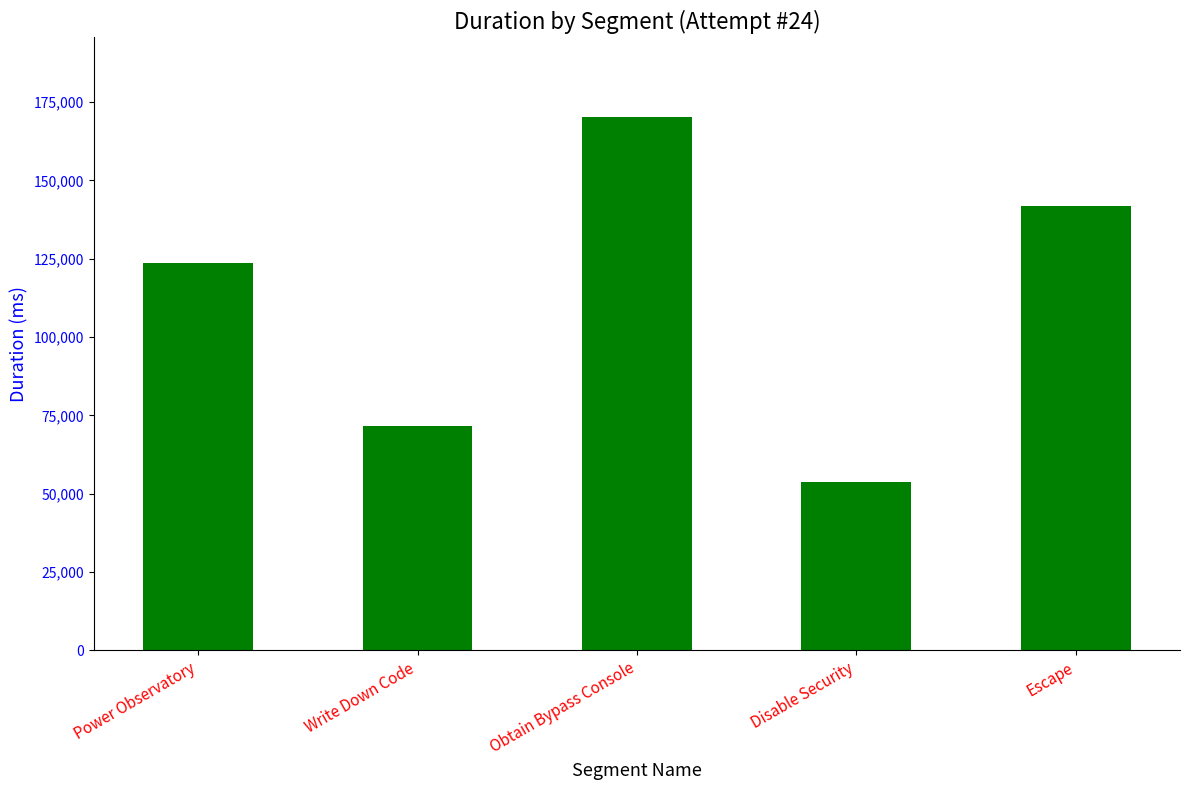

Reading right to left, list all the values displayed in this chart.

141885	53894	170150	71542	123542